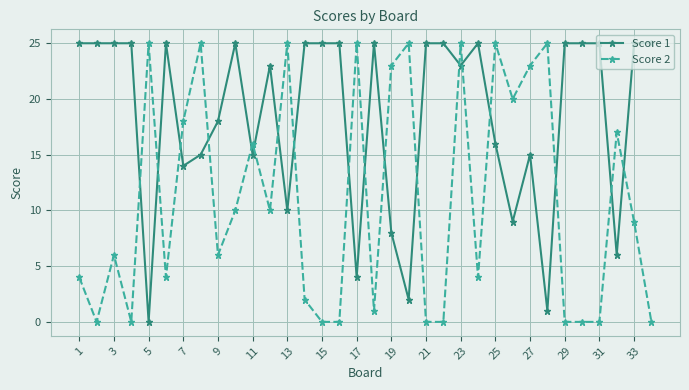

How many times do Score 2 and Score 1 cross each other?

18